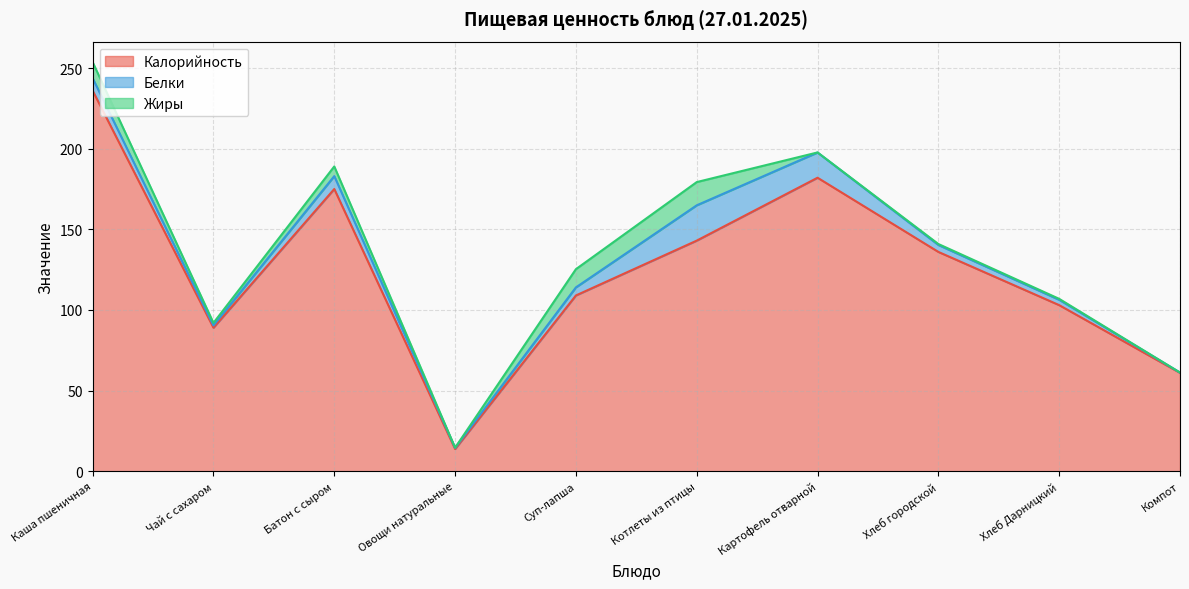

Which category has the lowest value in the Белки series?

Компот